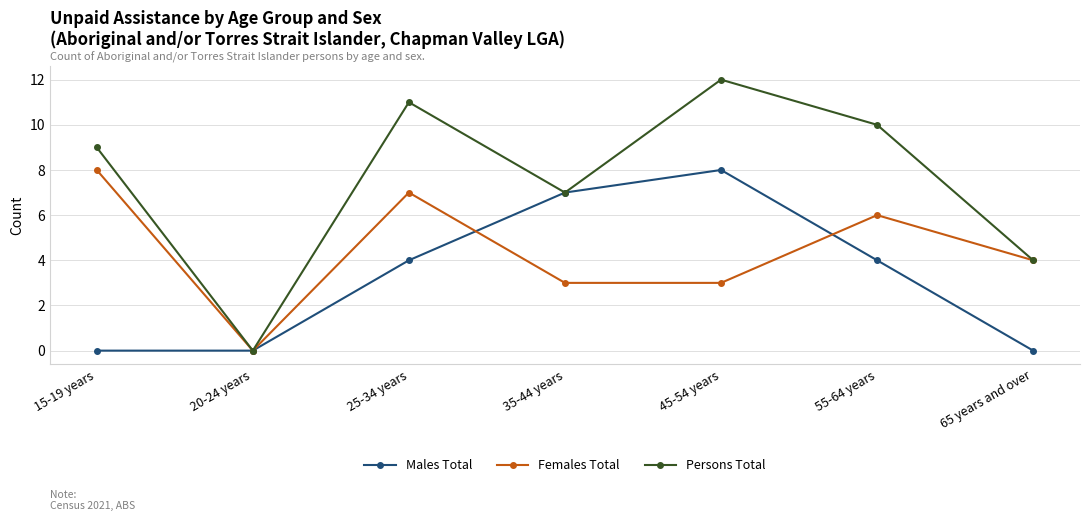

How many data points does each series have?

7